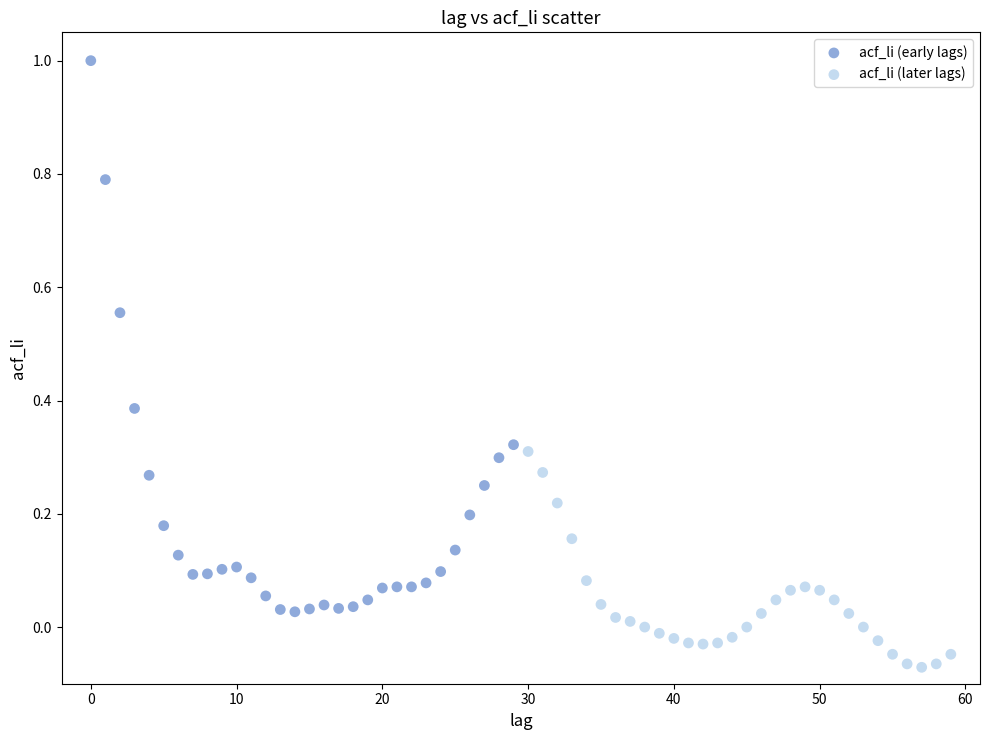

Which series reaches the maximum Y coordinate?

acf_li (early lags)